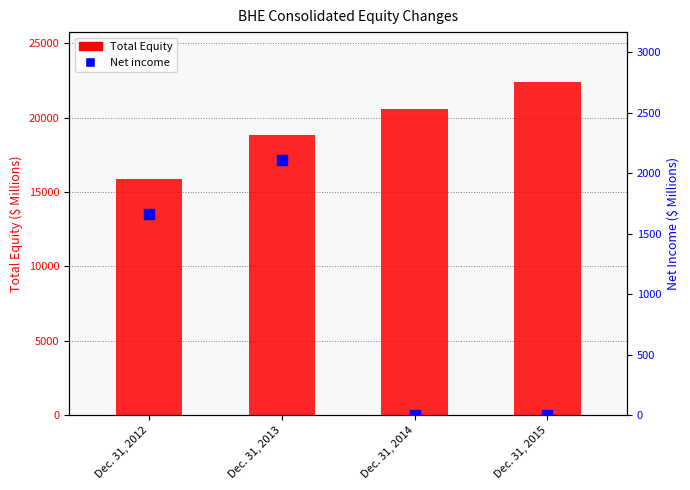

At how many categories does at least one series exceed 2846?

4